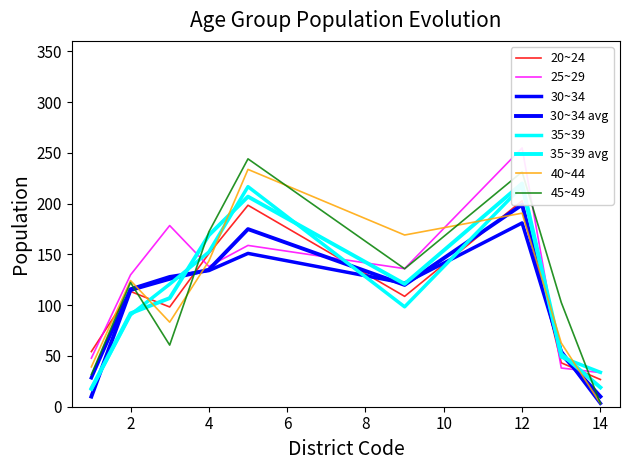

What is the label of the 5th point from the right?

9